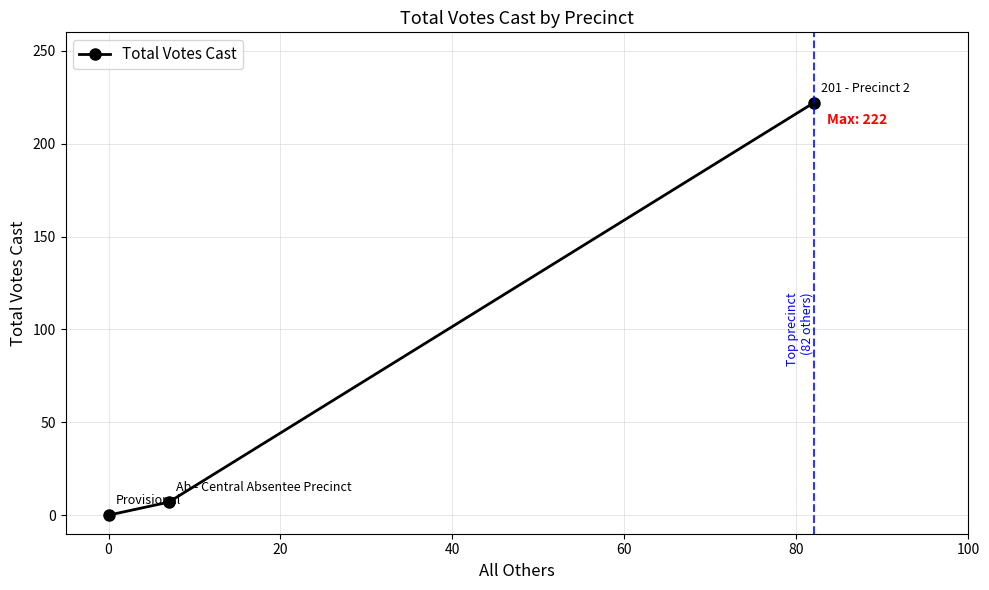

How many values are above zero?

2